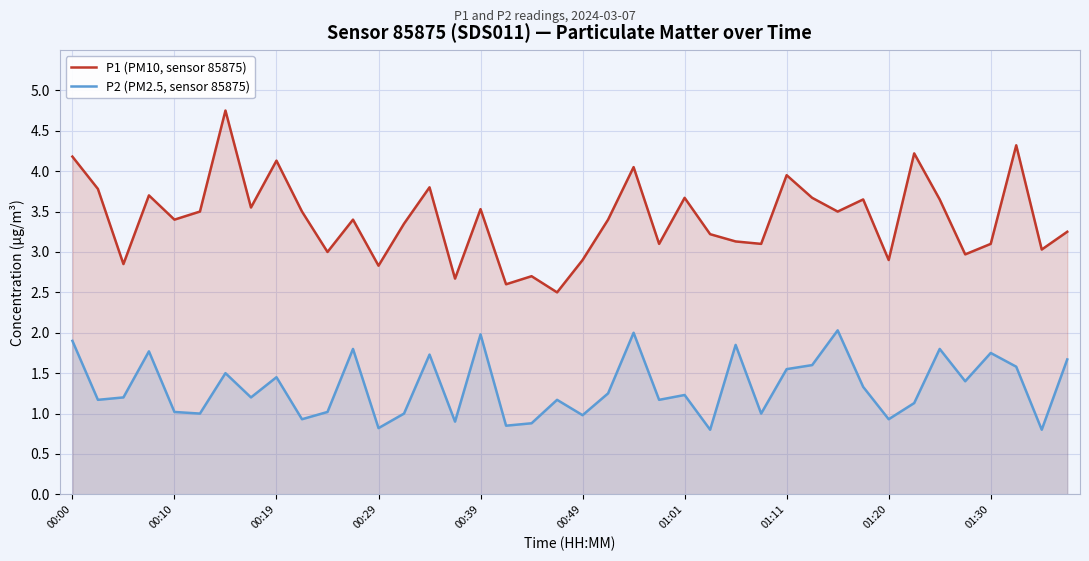

What is the sum of the P1 (PM10, sensor 85875) values at 25 and 39?

6.5